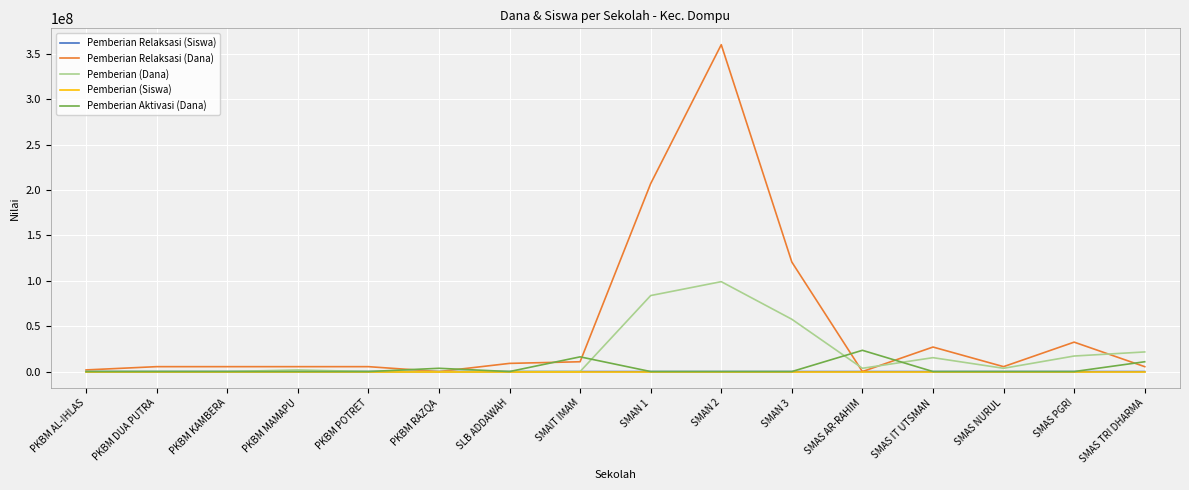

Which series has the largest total across all categories?

Pemberian Relaksasi (Dana)